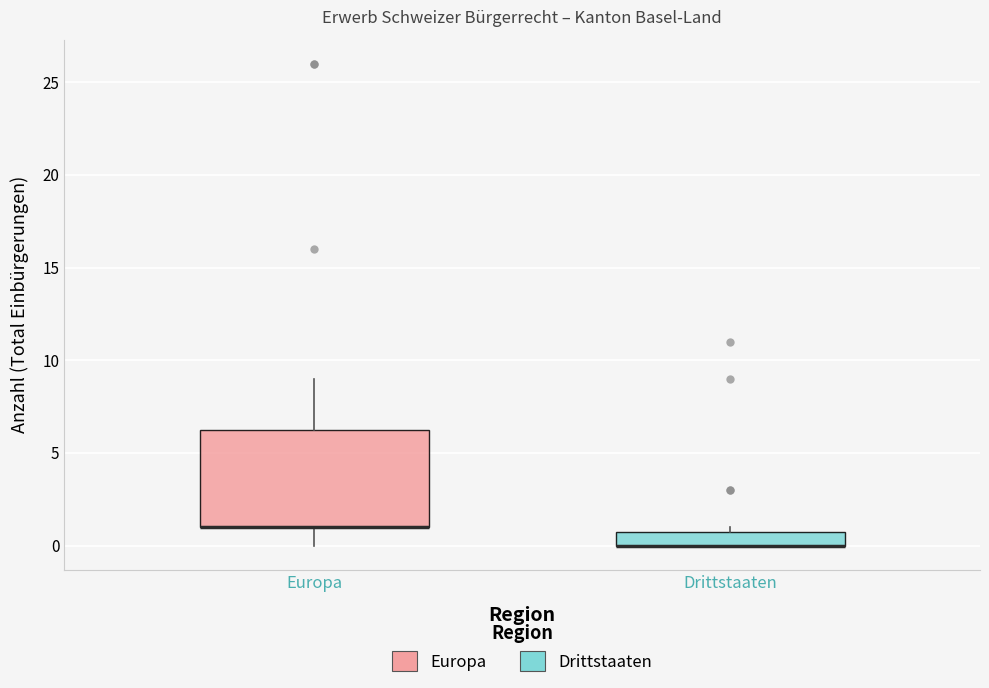

Where is the lower edge of the box for Drittstaaten on the y-axis? The values are not printed on the chart, so give them approximately, as read against the axis.

0.0